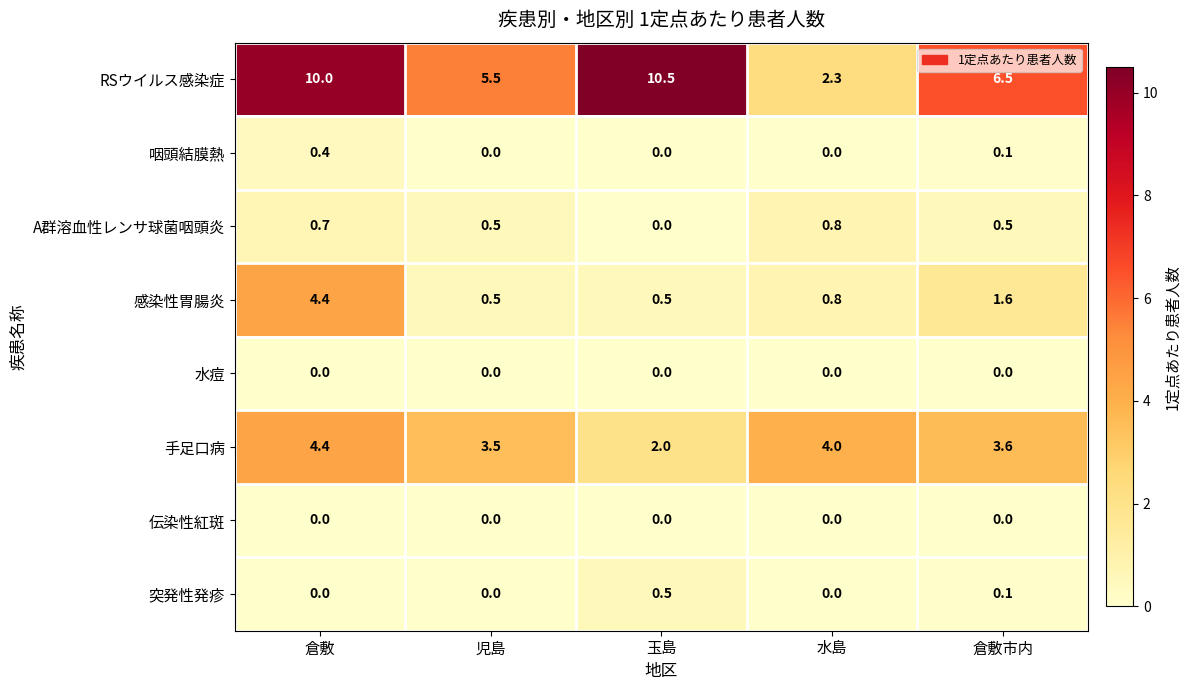

What is the spread (max minus min) of values at 倉敷?

10.0